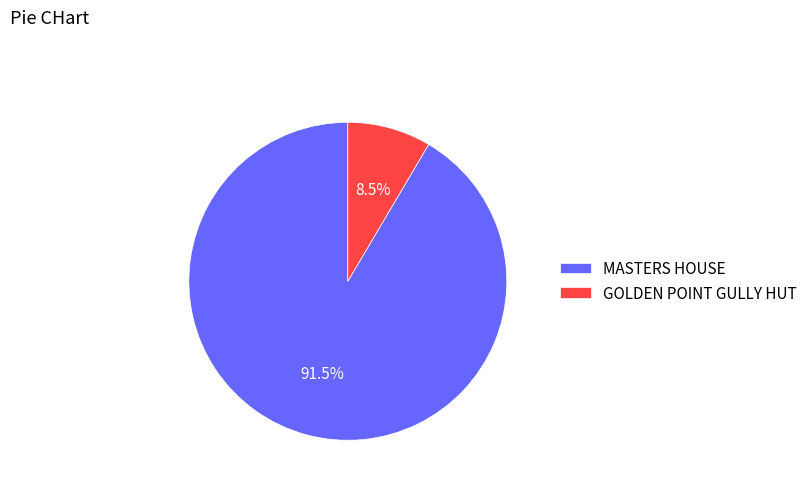

What percentage do MASTERS HOUSE and GOLDEN POINT GULLY HUT together represent?

100.0%